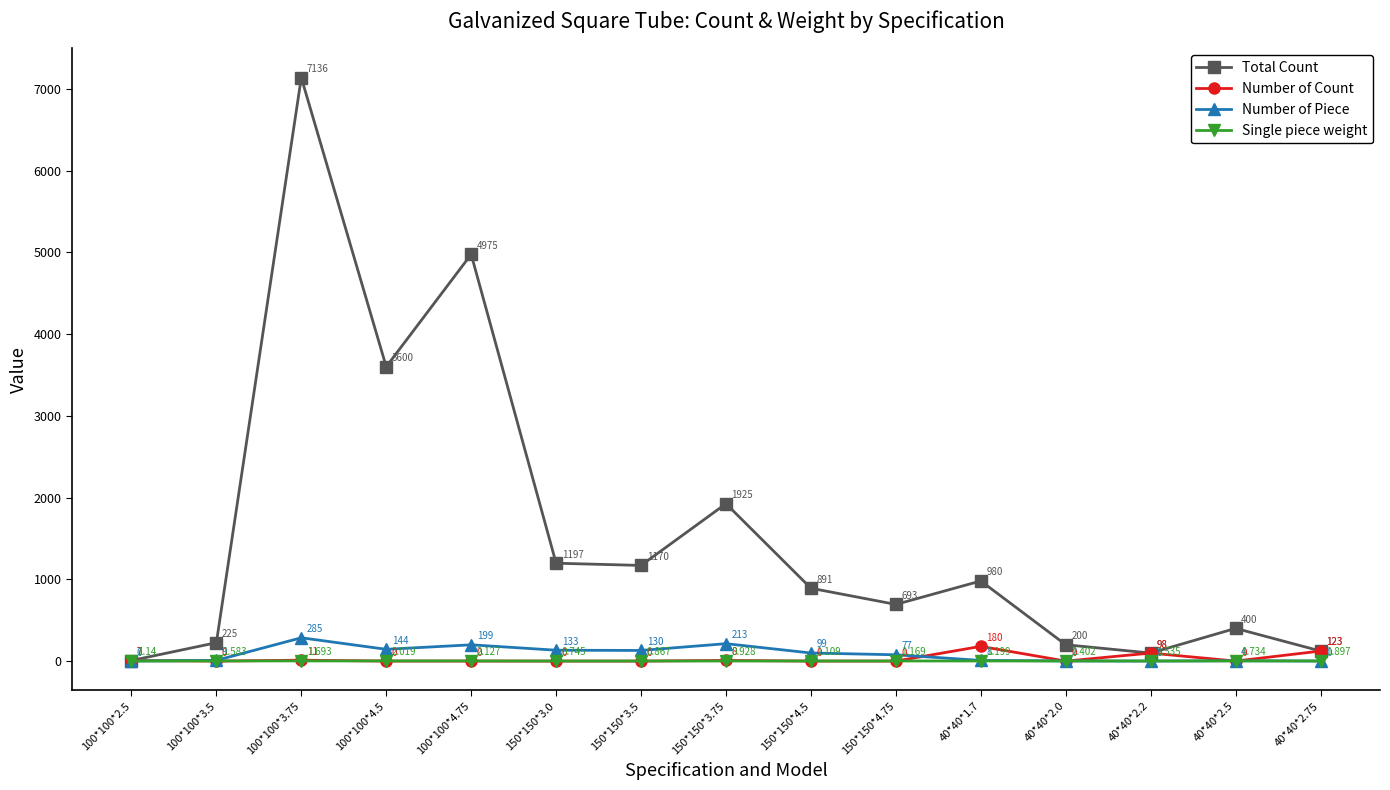

What is the label of the 14th point from the right?

100*100*3.5